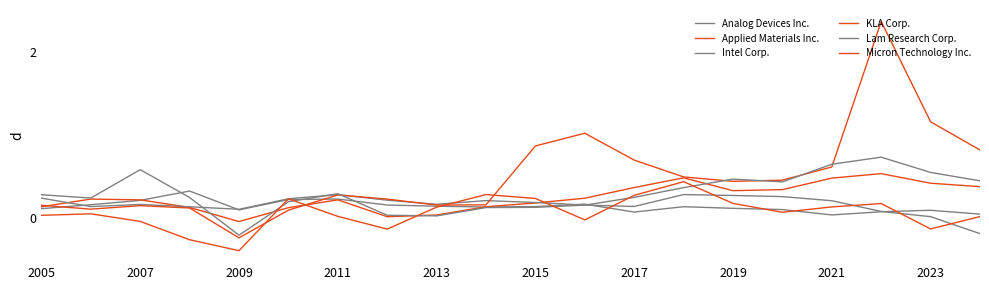

Does the chart display data point markers on the line(s)?

No